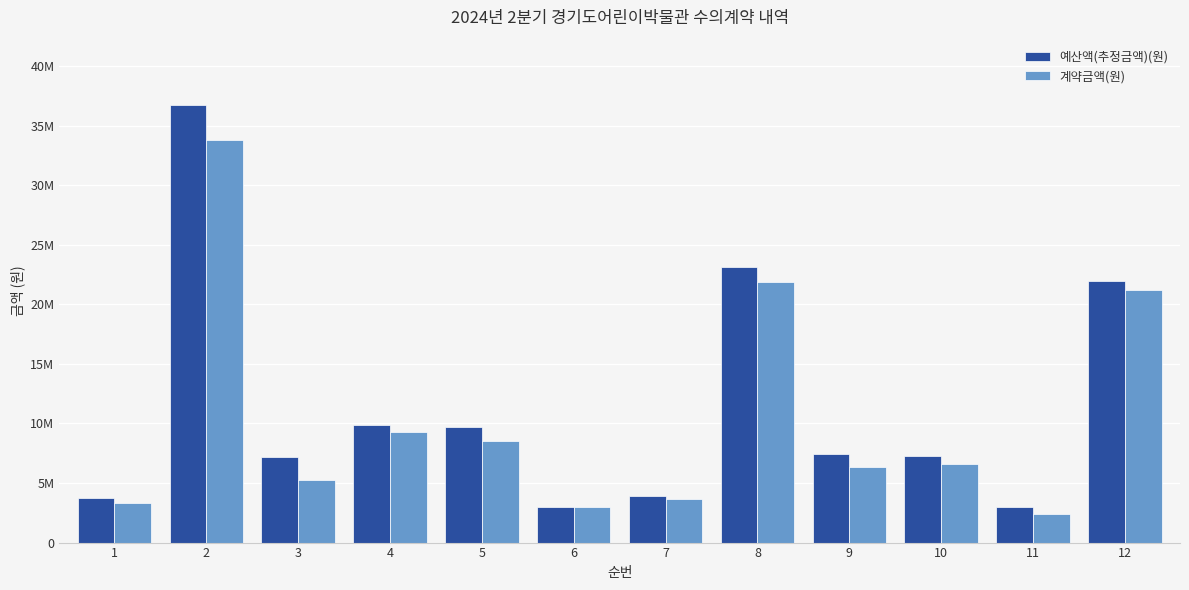

What is the difference between the 계약금액(원) values at 3 and 11?

2816000